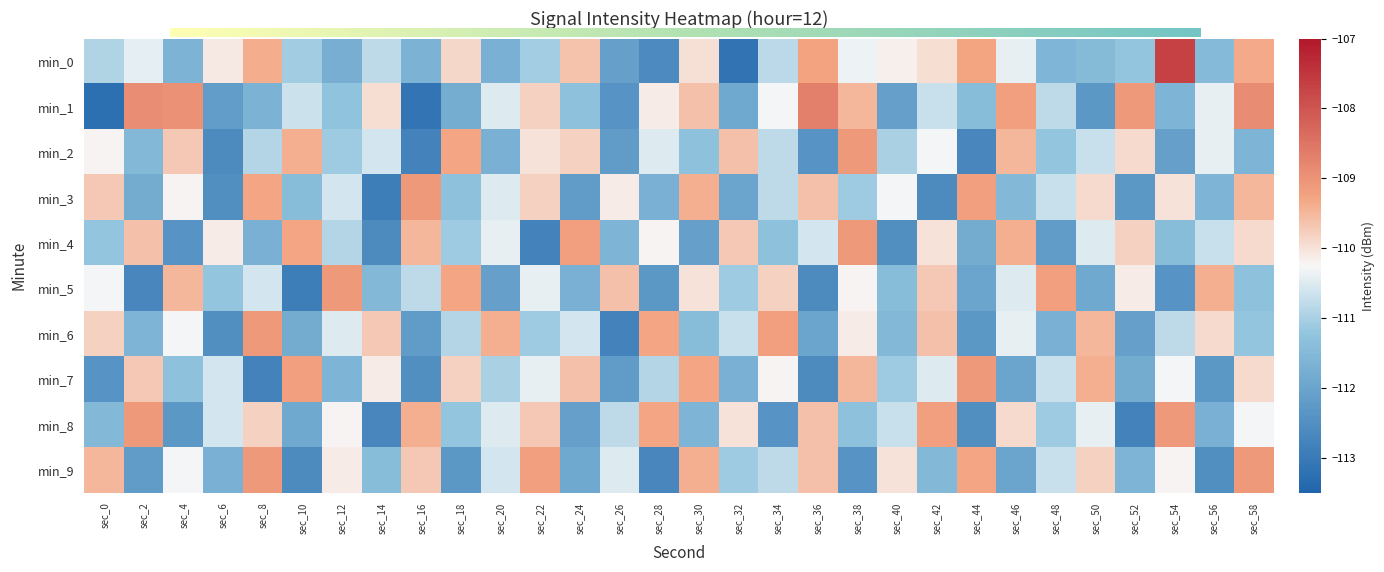

What is the difference between the highest and lowest values at sec_38?

3.3